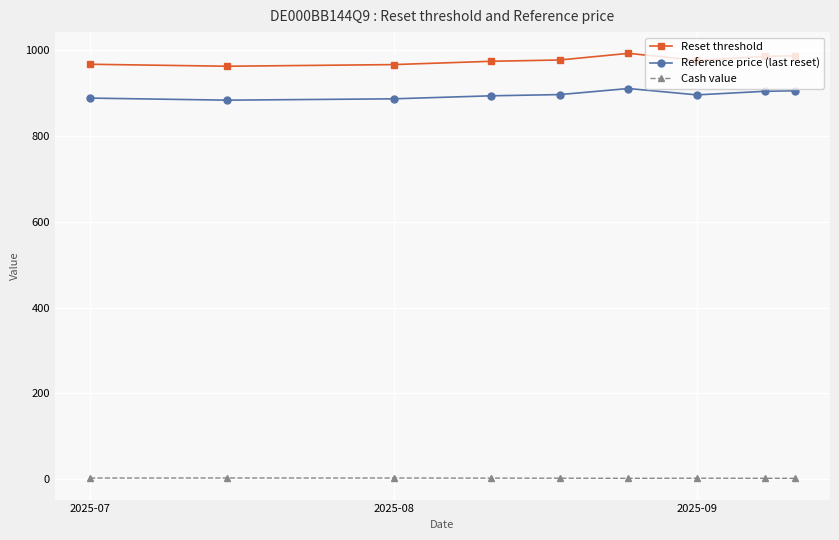

True or false: Cash value has more than 1 interior local peaks.

True